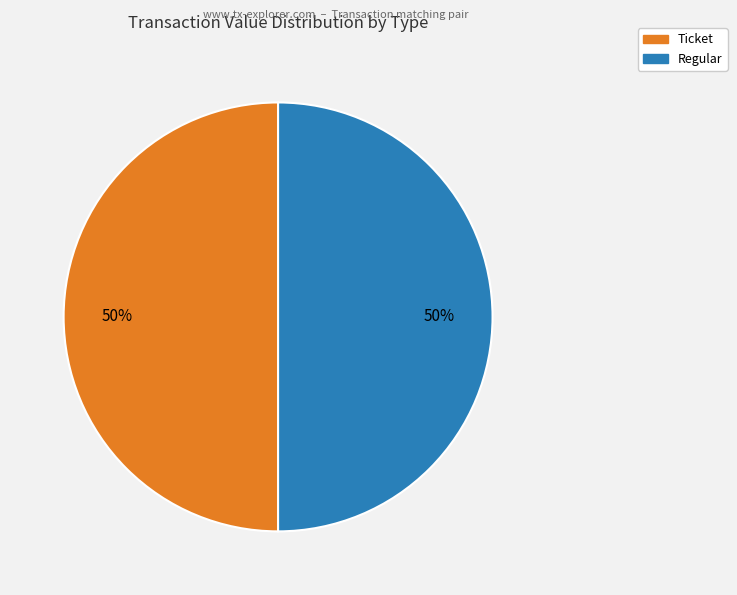

How many segments does this pie chart have?

2